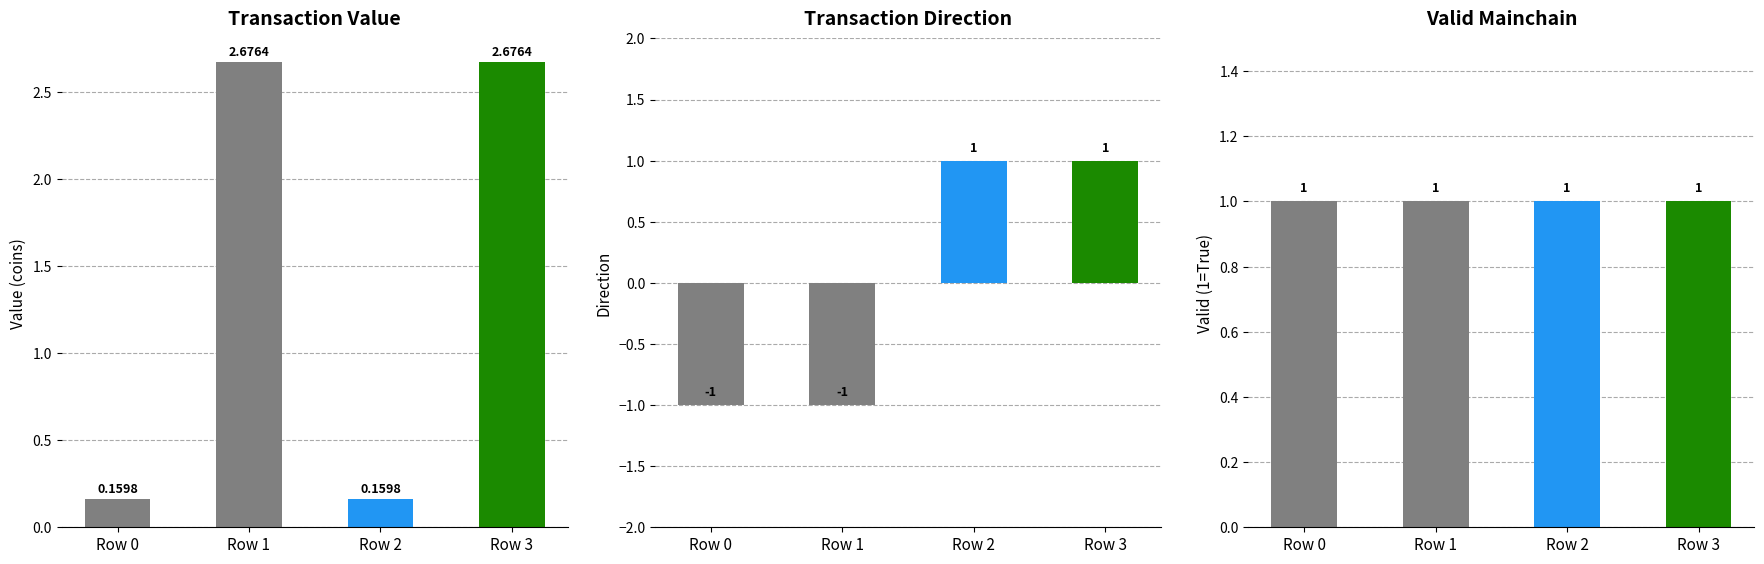

Reading left to right, list all the values displayed in this chart.

value: 0.2	2.7	0.2	2.7
direction: -1.0	-1.0	1.0	1.0
valid_mainchain: 1.0	1.0	1.0	1.0